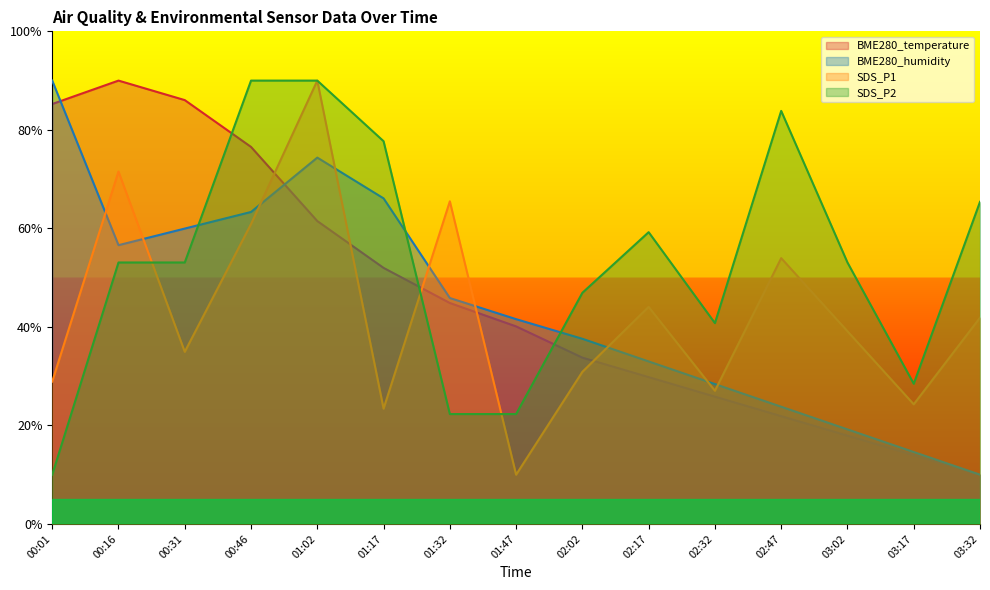

True or false: BME280_temperature has a value of 46.3 at 00:16.

False